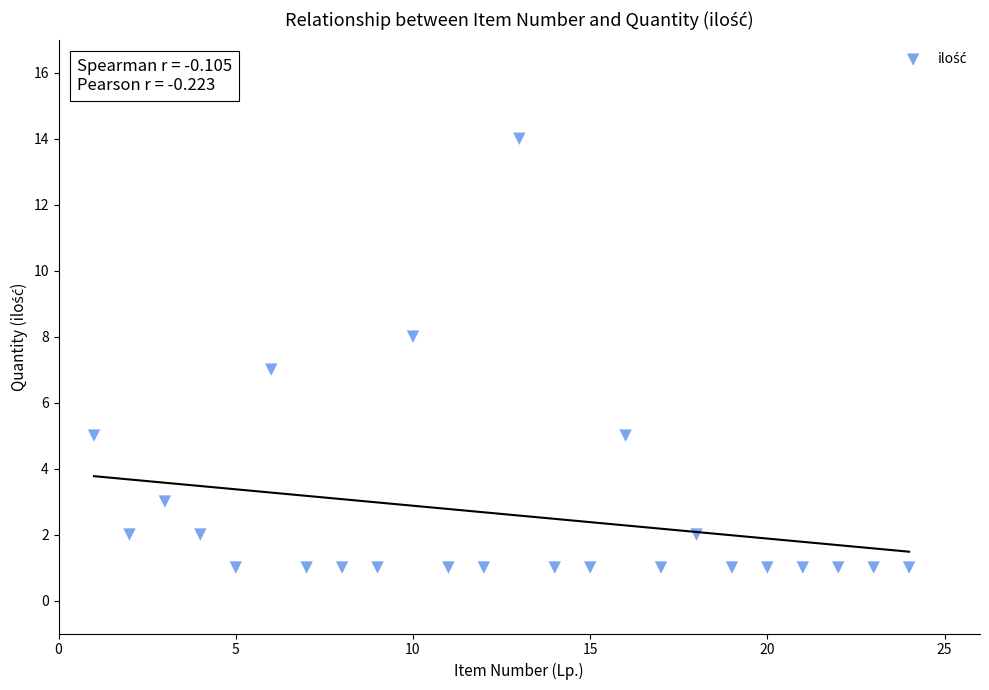

What is the range of Y values (max minus min)?

13